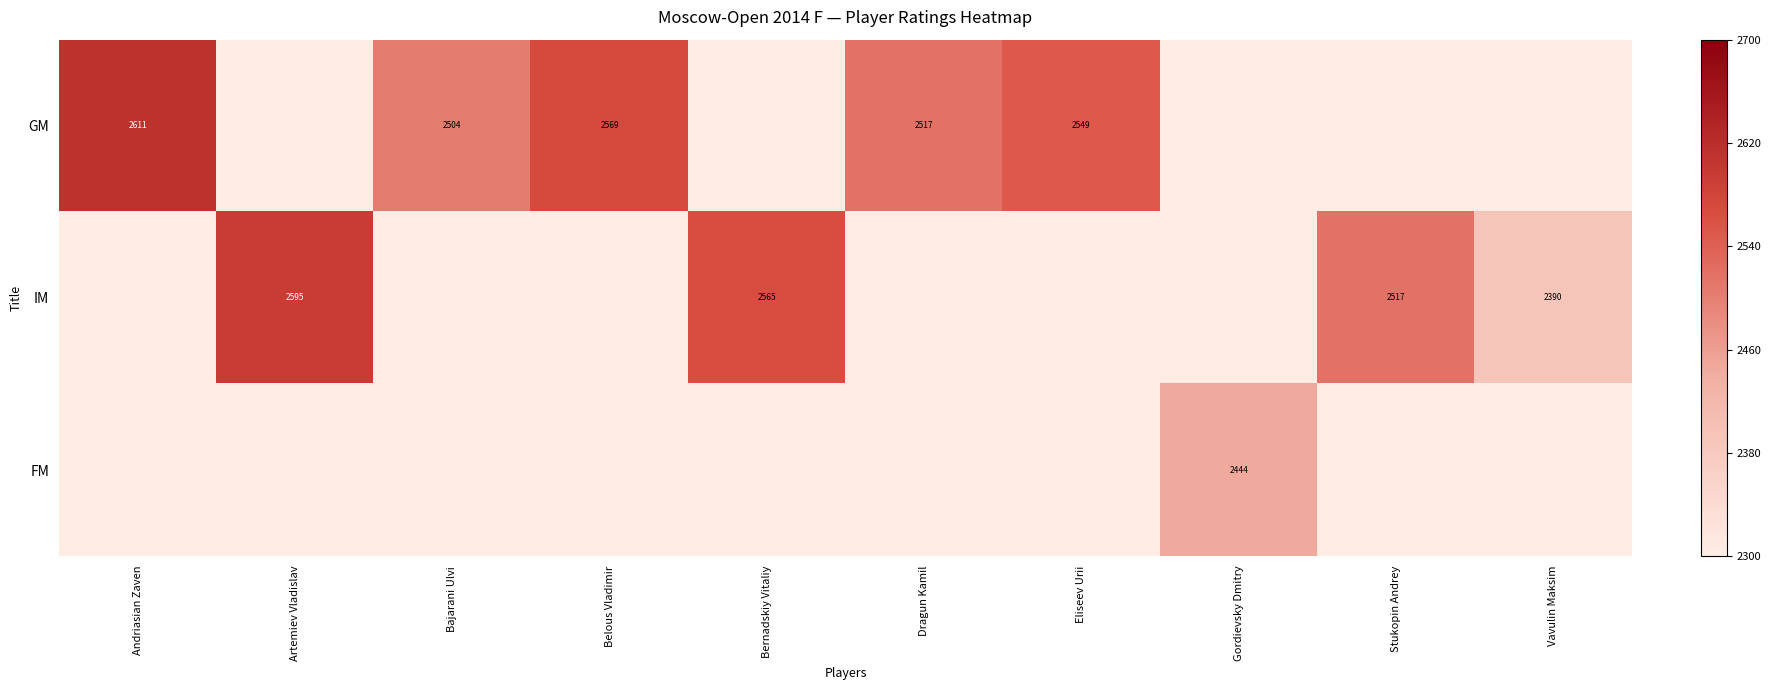

At which category is the sum across all series the highest?

Andriasian Zaven